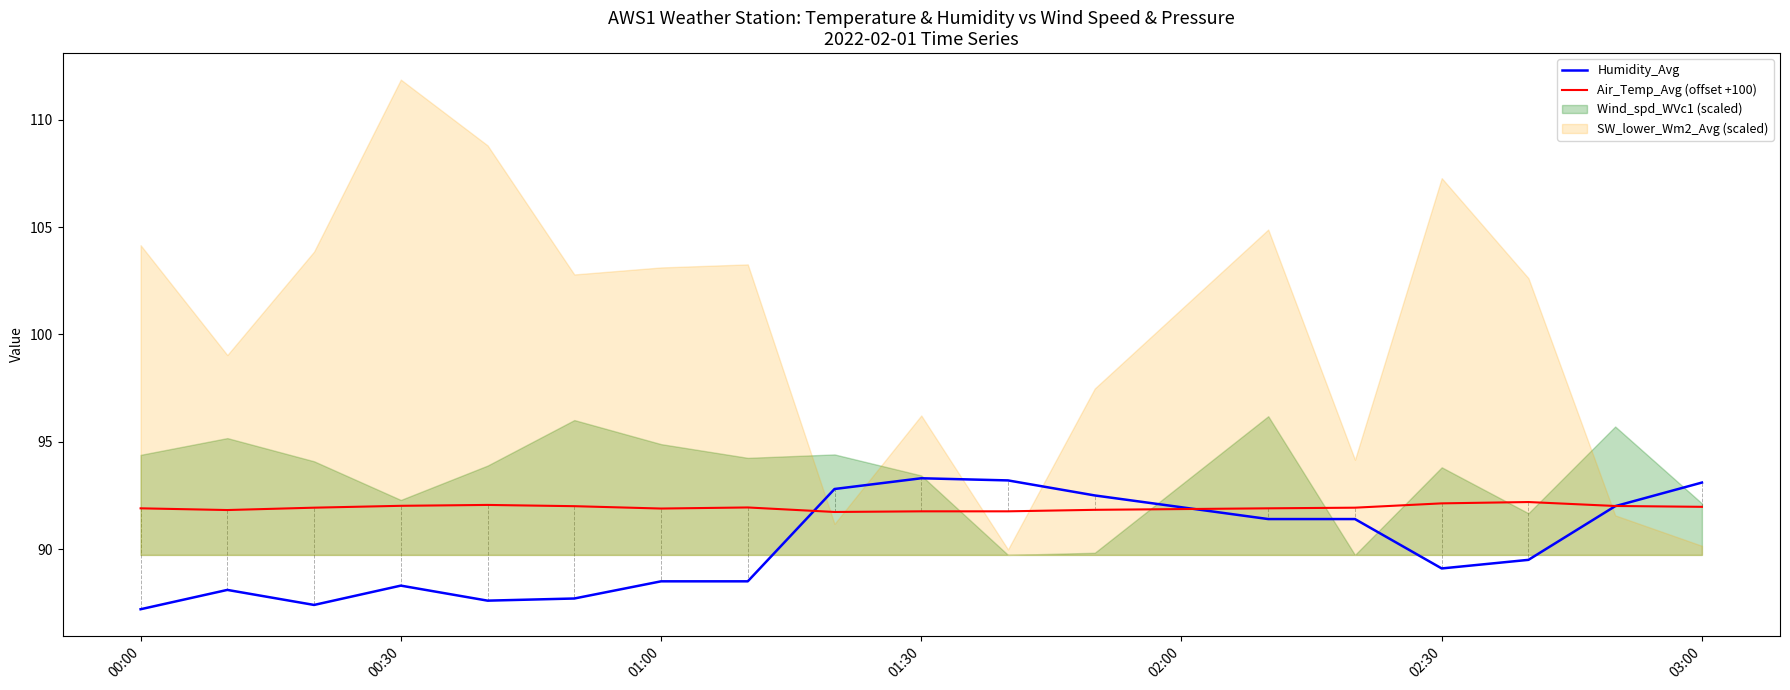

Is it true that Humidity_Avg equals 88.3 at 00:30?

True